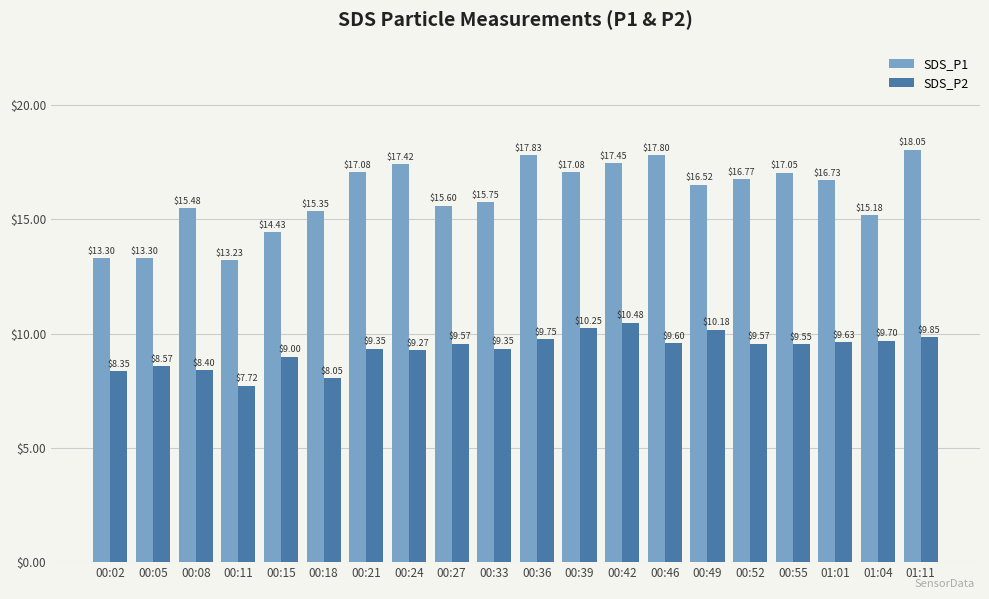

What is the sum of the SDS_P2 values at 00:27 and 00:39?

19.8